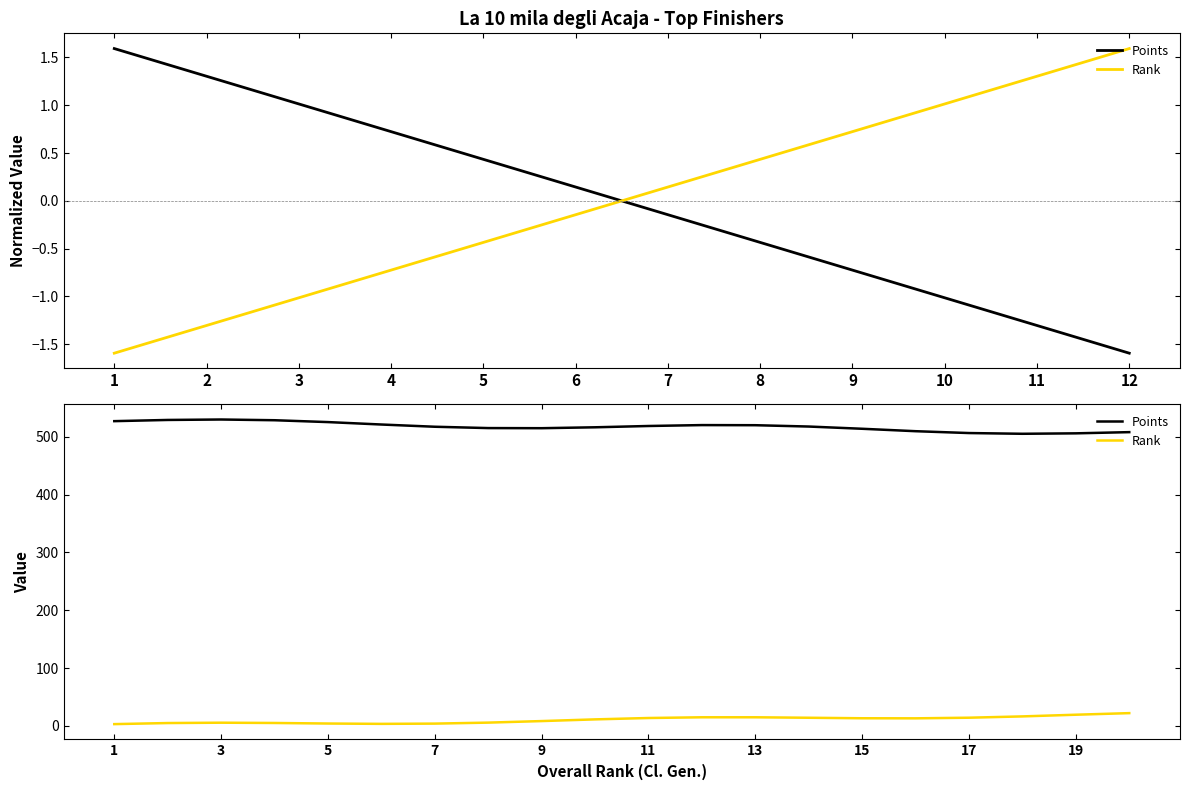

How many lines are shown in the chart?

2